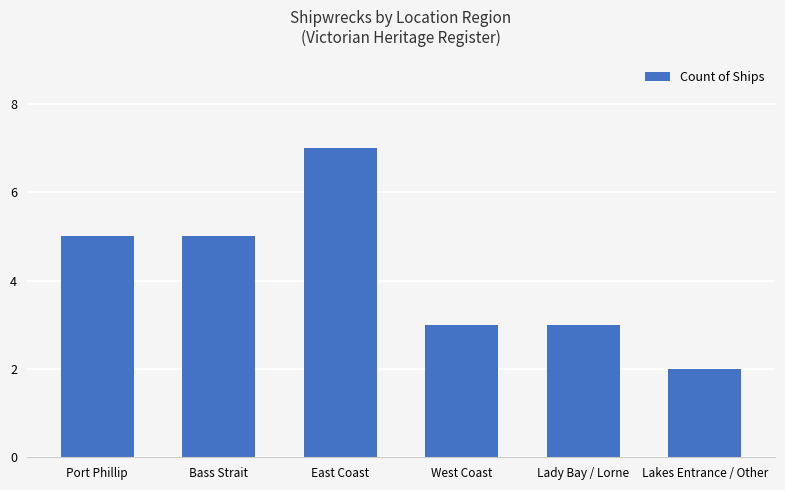

What position from the left is Port Phillip?

1